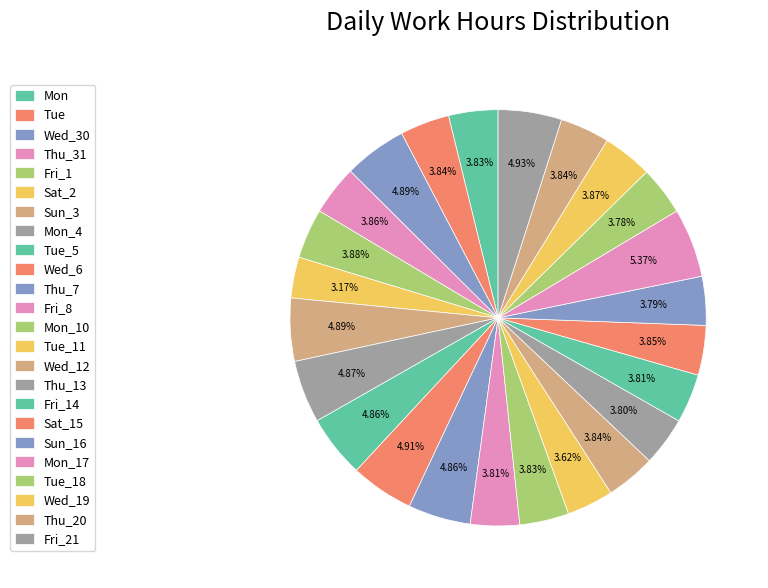

Rank the categories by value from lowest to highest.

Sat_2, Tue_11, Tue_18, Sun_16, Thu_13, Fri_8, Fri_14, Mon_10, Mon, Tue, Thu_20, Wed_12, Sat_15, Thu_31, Wed_19, Fri_1, Tue_5, Thu_7, Mon_4, Wed_30, Sun_3, Wed_6, Fri_21, Mon_17